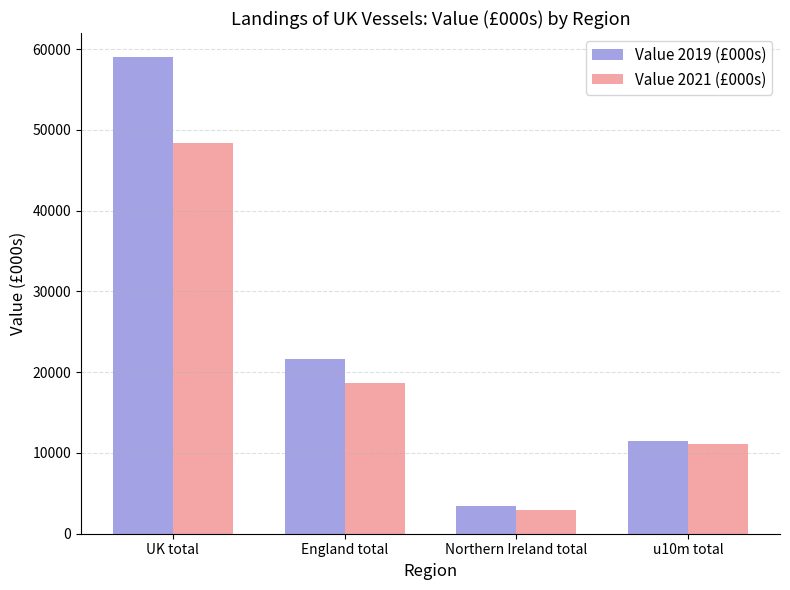

Is it true that Value 2019 (£000s) equals 3489.2 at Northern Ireland total?

True